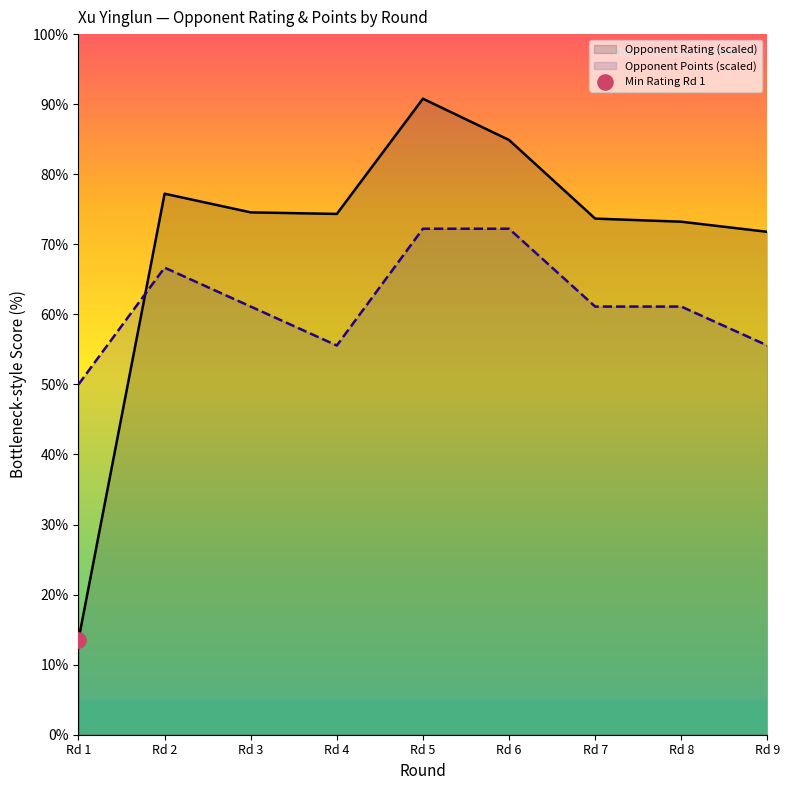

What are all the series names shown in the legend?

Opponent Rating (scaled), Opponent Points (scaled)